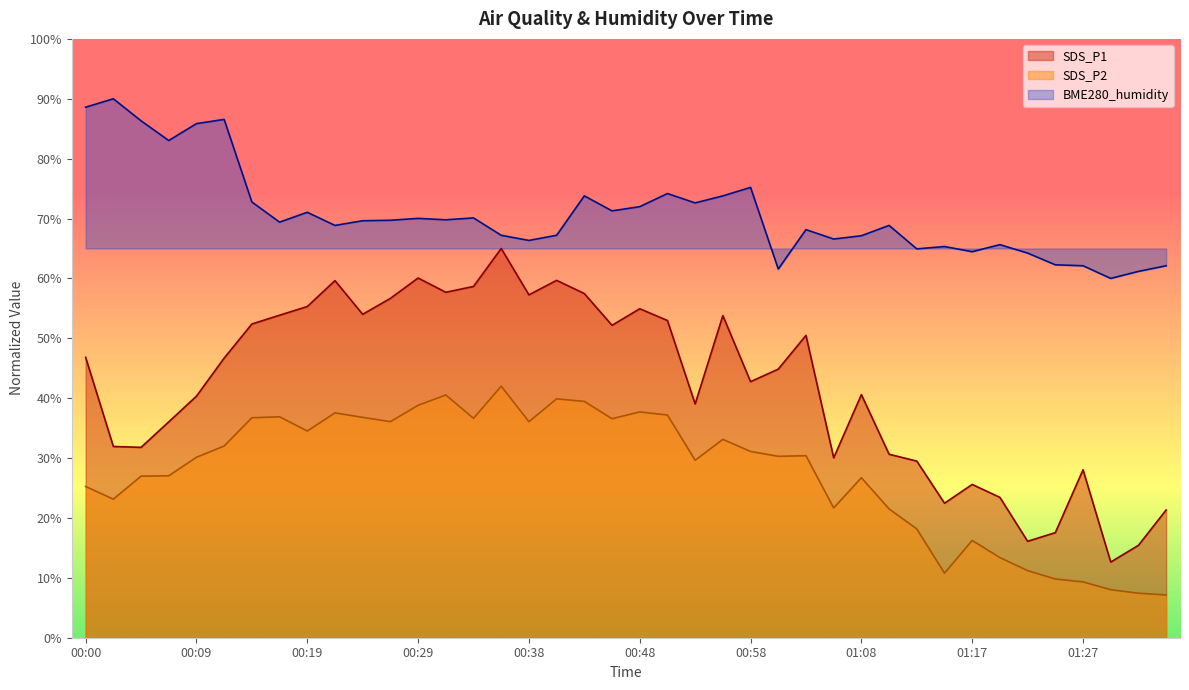

In SDS_P2, how many points are higher than both neighbors (excluding endpoints)?

10